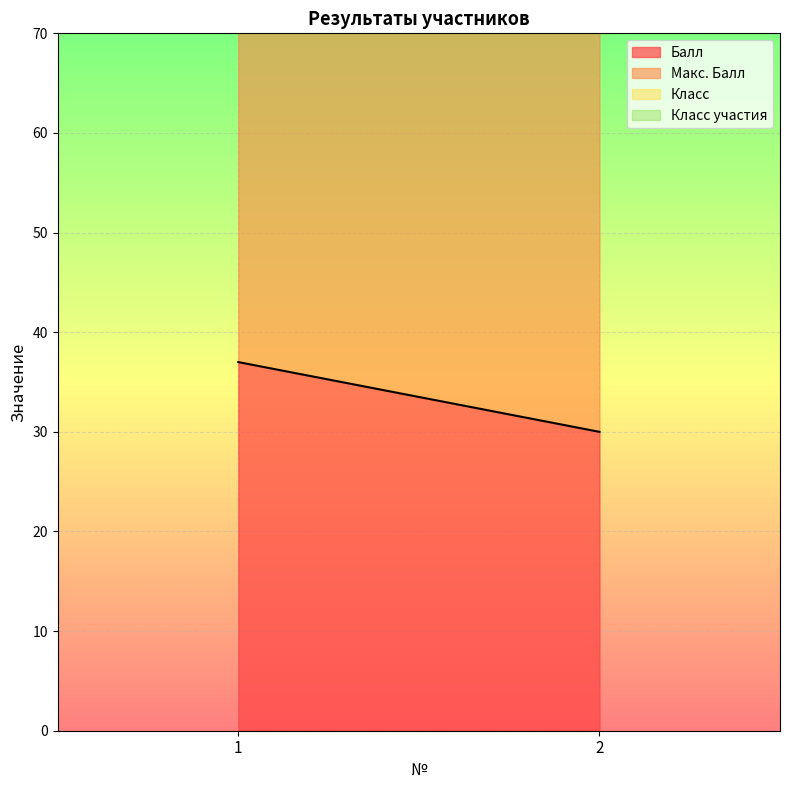

Between 1 and 2, which series saw the biggest shift?

Балл